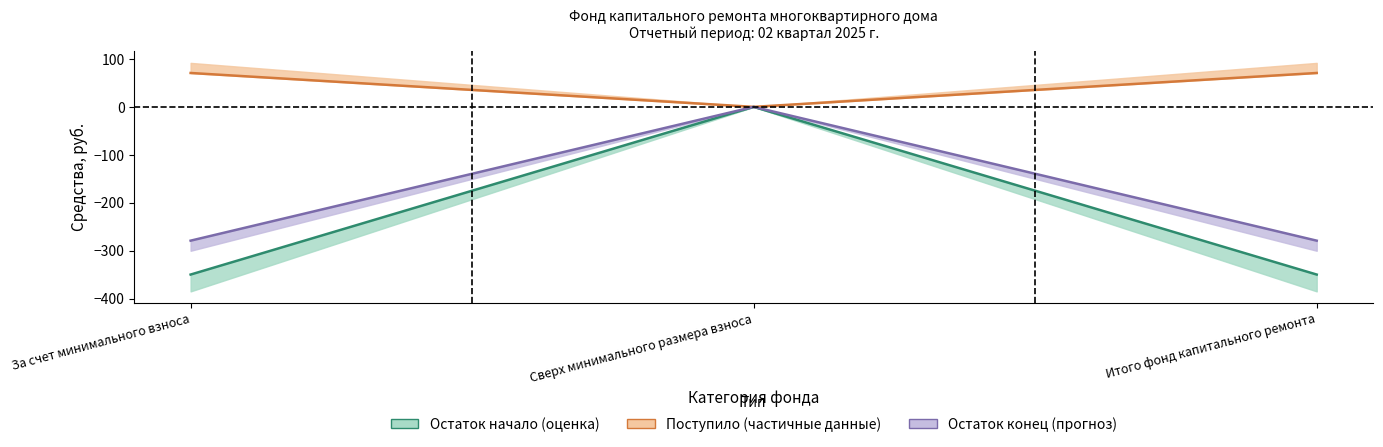

At which label does Остаток начало reach its minimum?

За счет минимального взноса